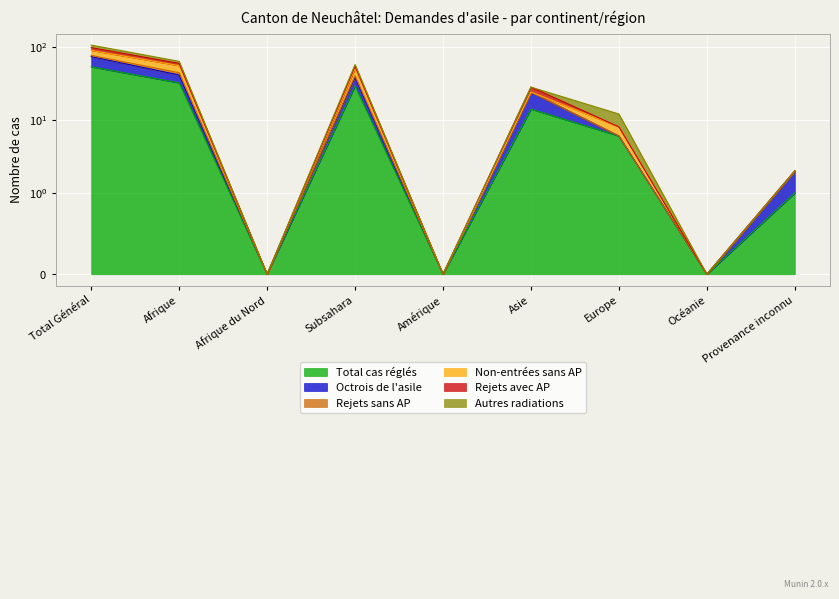

What is the label of the 6th point from the right?

Subsahara